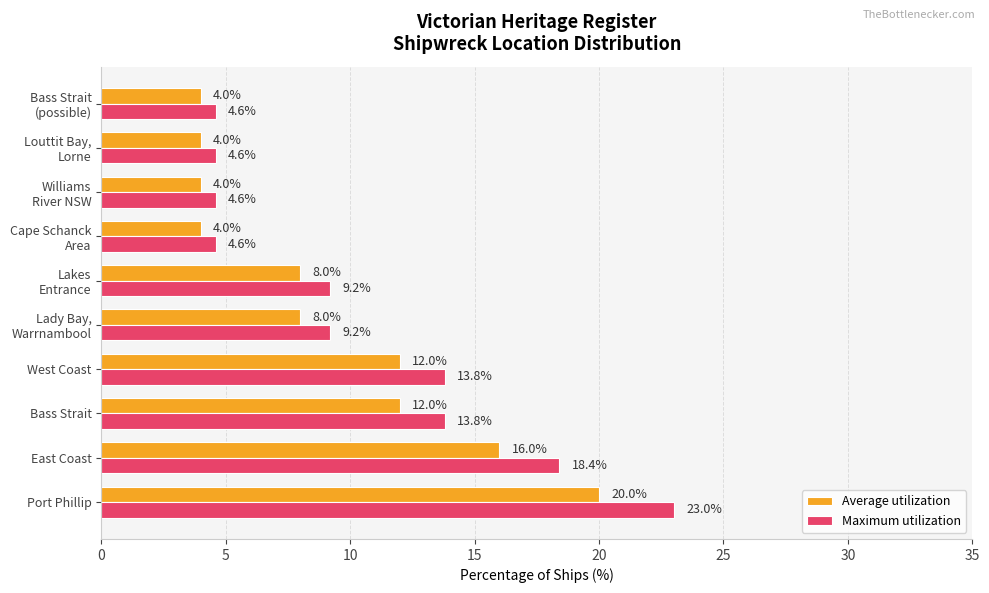

At which category is the sum across all series the highest?

Port Phillip